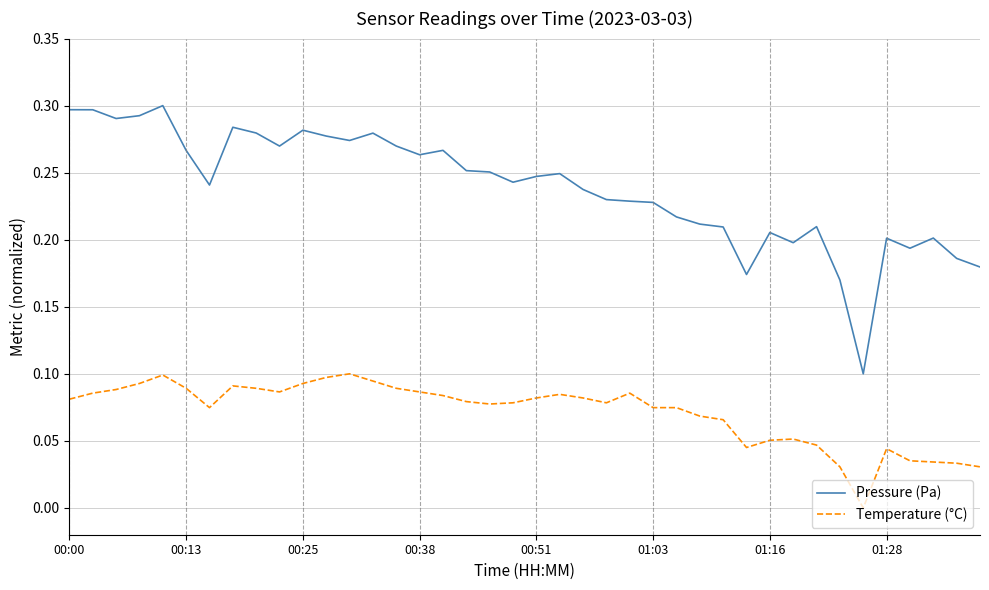

Rank the series by their maximum value, from lowest to highest.

Temperature (°C), Pressure (Pa)